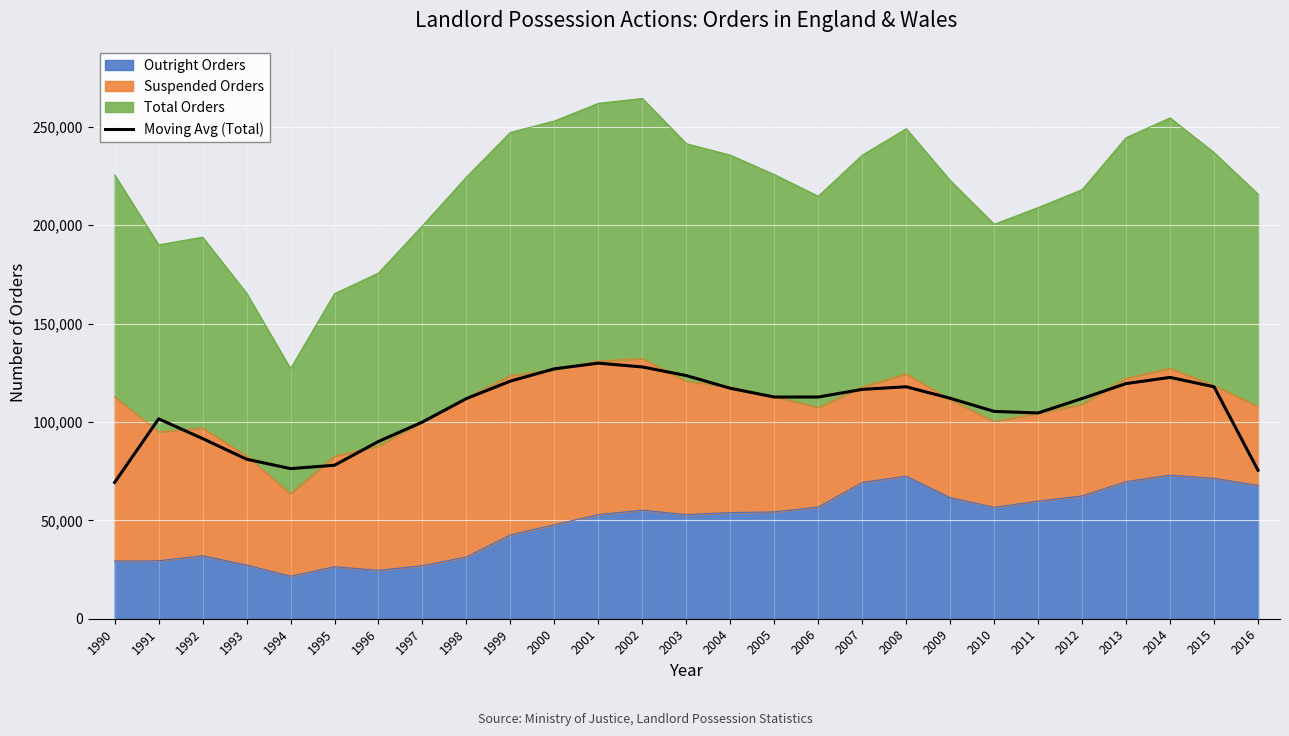

What is the difference between the maximum and minimum values?

60624.7